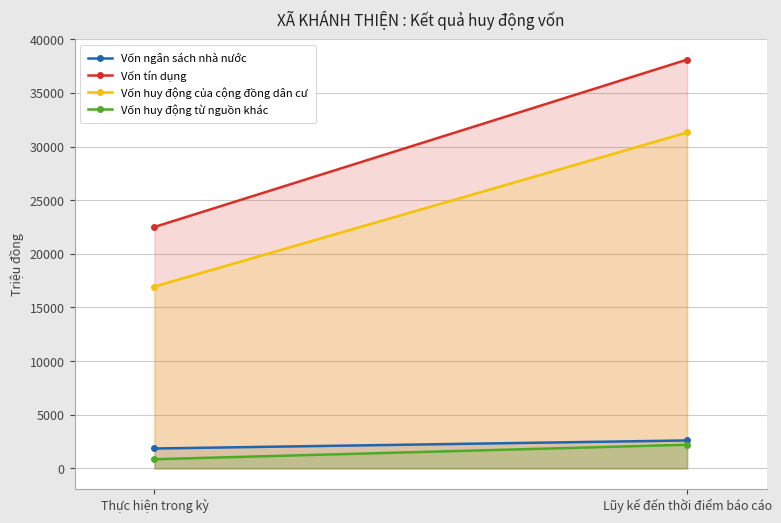

How many values in the Vốn ngân sách nhà nước series are below 2600?

1